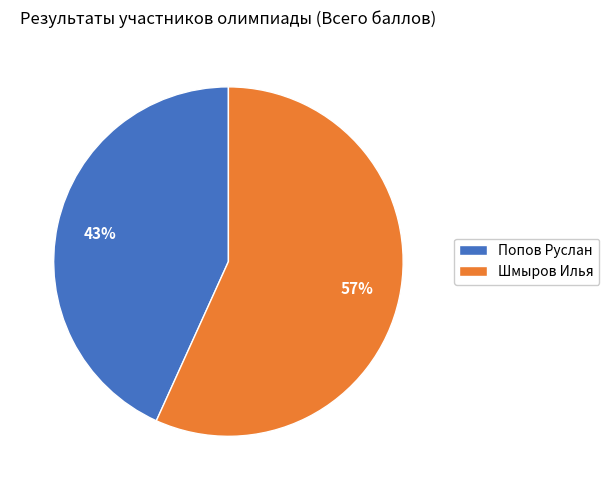

Combined, do Шмыров Илья and Попов Руслан account for over 50%?

Yes